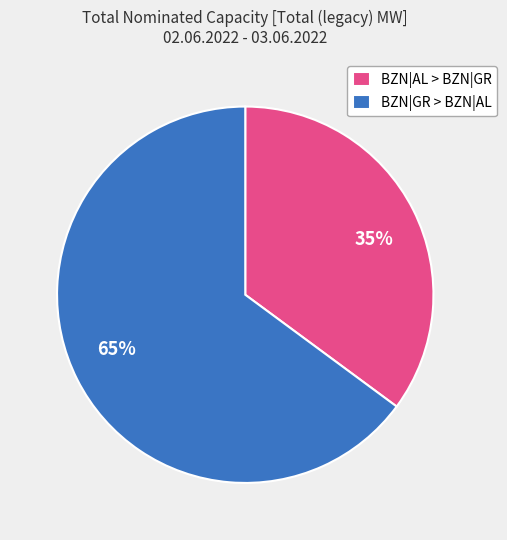

To the nearest percent, what is the average slice percentage?

50%